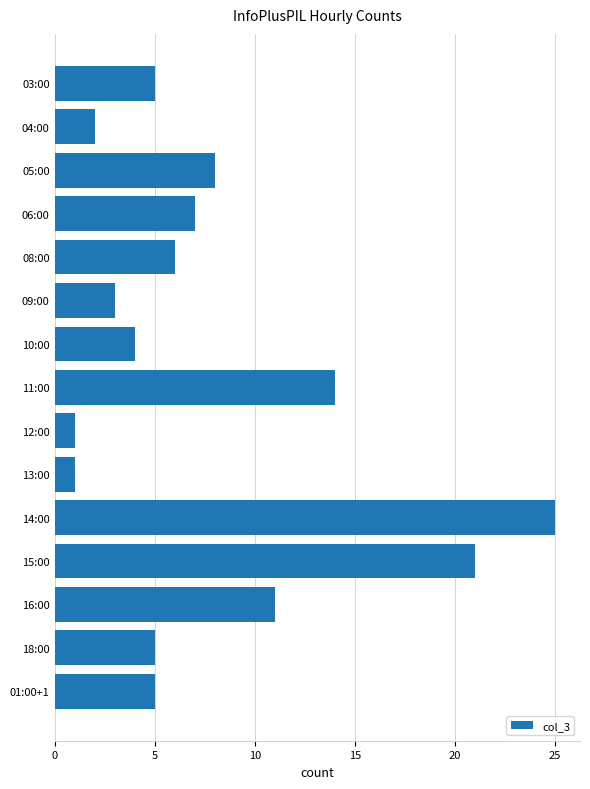

What is the change in value from 04:00 to 11:00?

+12